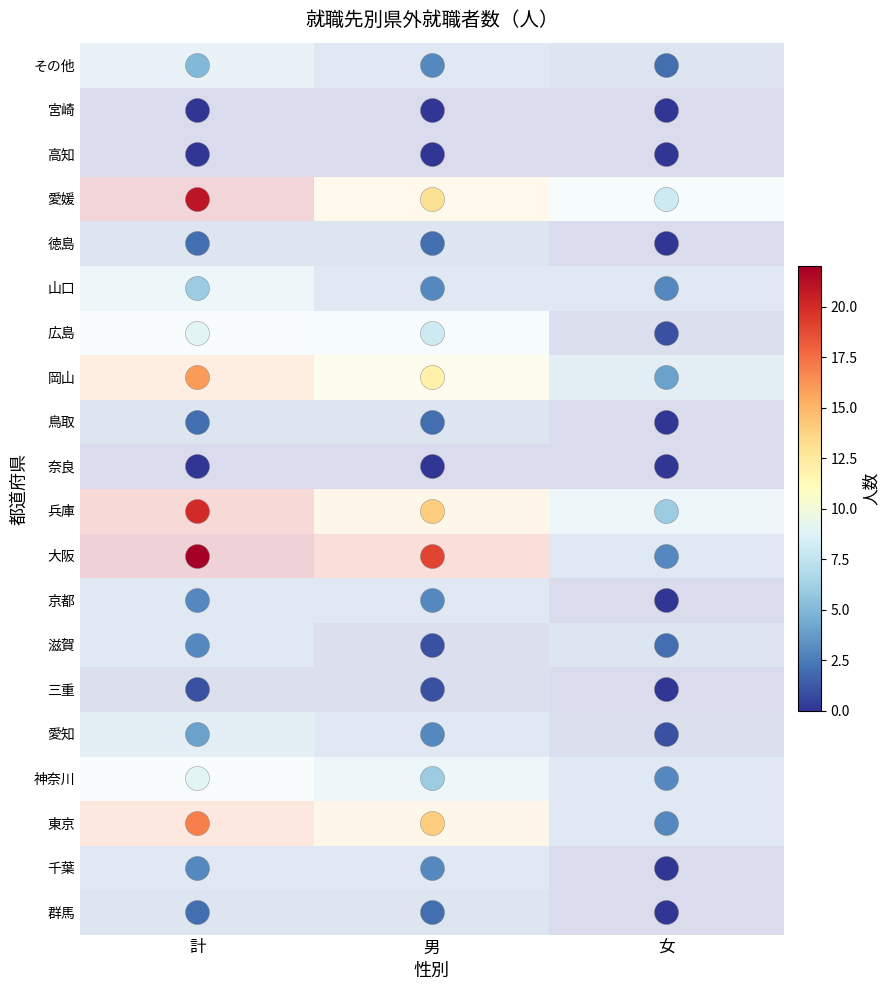

At how many categories does at least one series exceed 20?

1